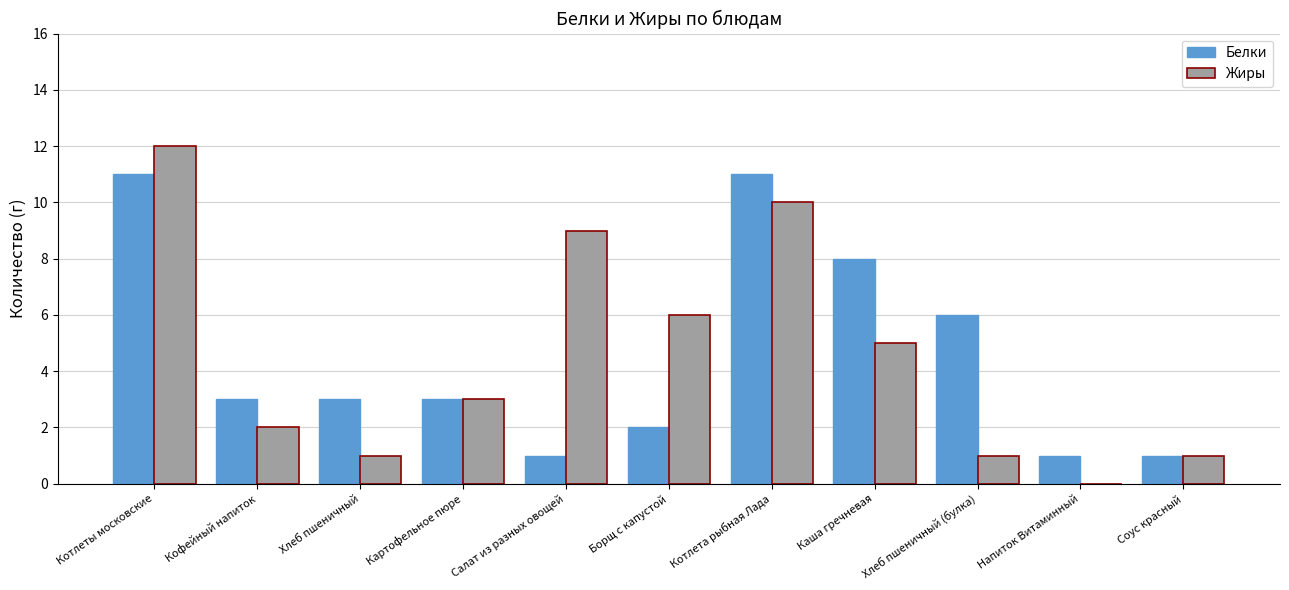

What are all the series names shown in the legend?

Белки, Жиры